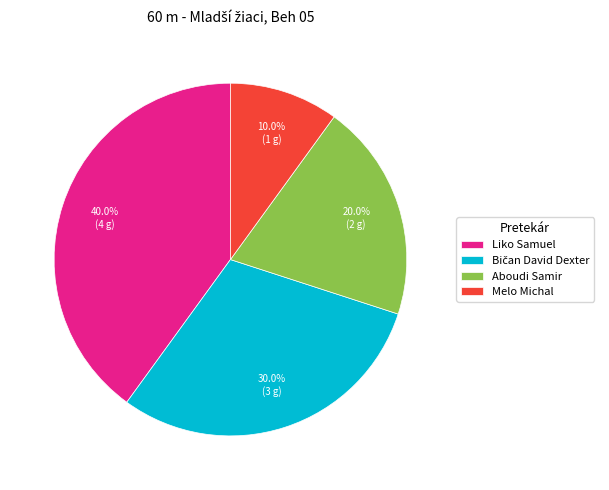

To the nearest percent, what portion does Melo Michal represent?

10%